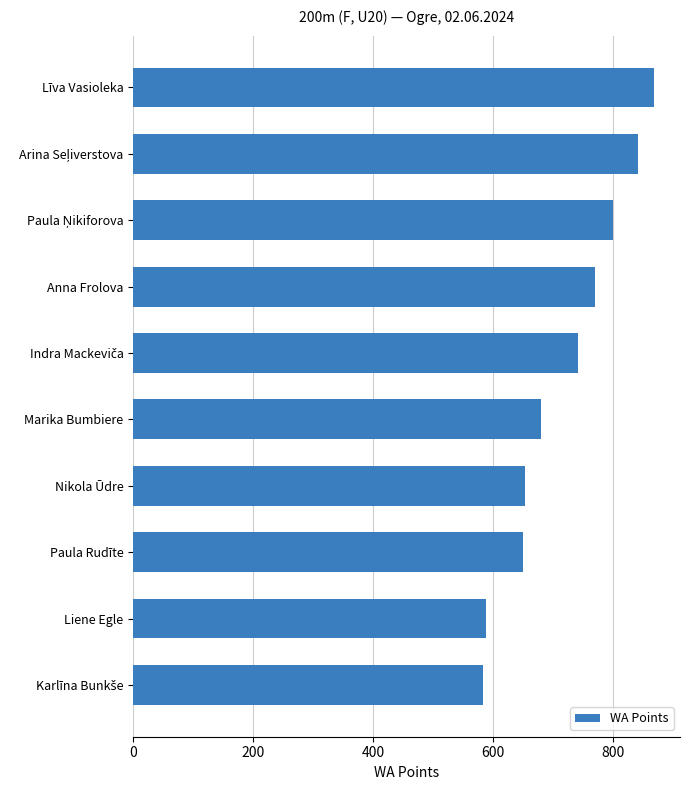

What is the sum of all values?

7182